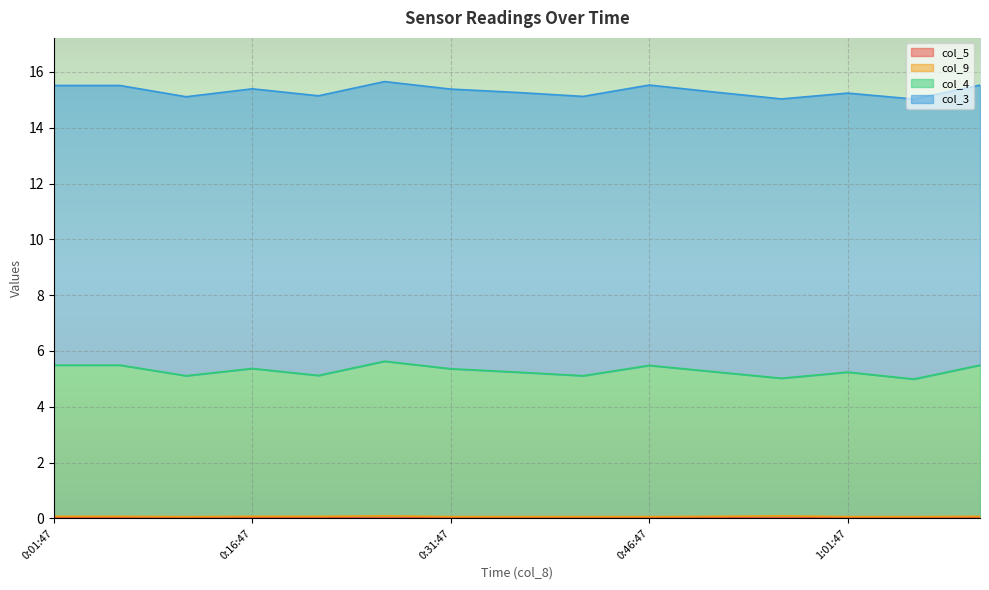

True or false: col_4 has a value of 7.9 at 0:51:47.

False